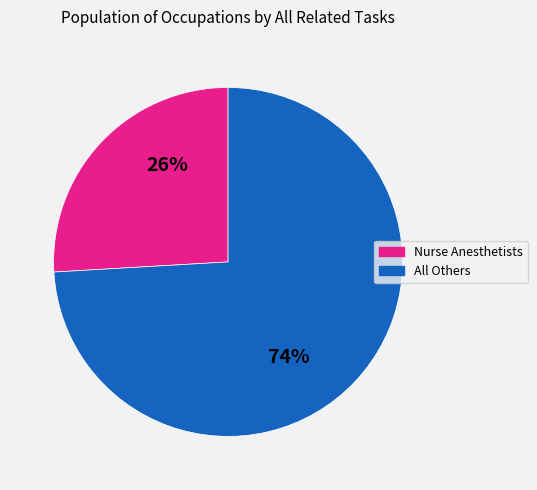

Between Nurse Anesthetists and All Others, which is larger?

All Others